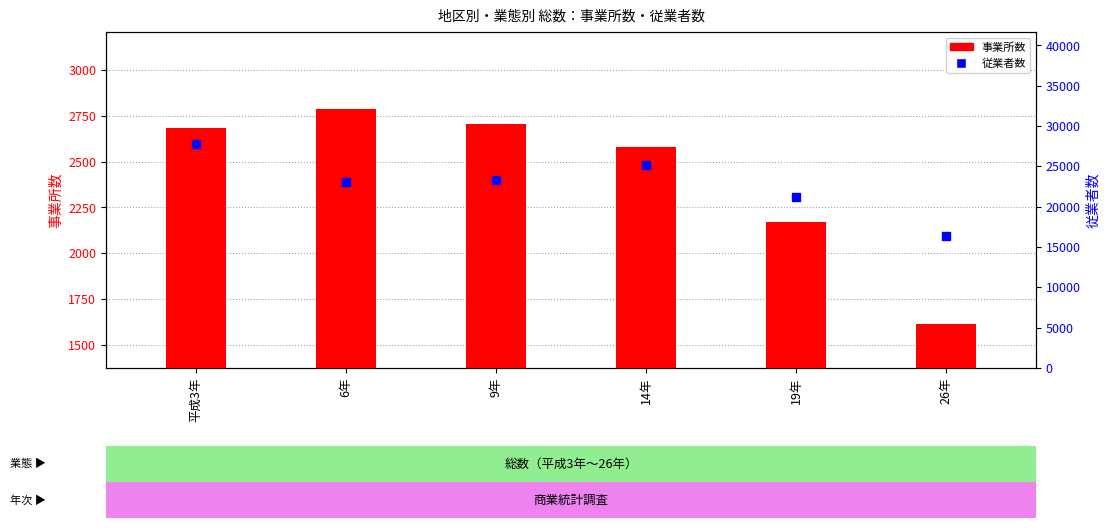

At which category is the sum across all series the highest?

平成3年